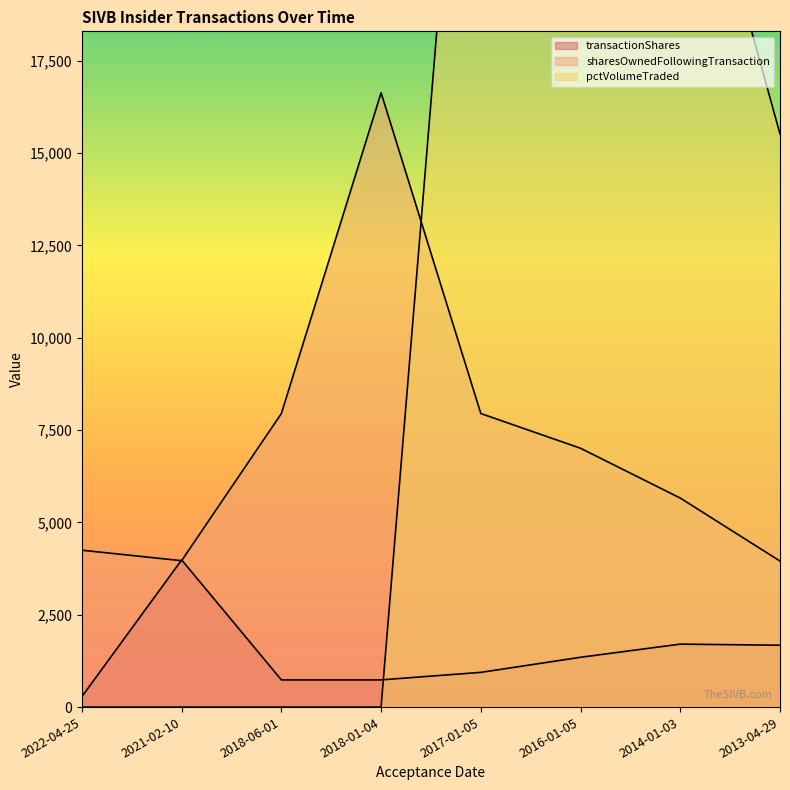

Reading right to left, extract all data points from this chart.

transactionShares: 2013-04-29=1675	2014-01-03=1705	2016-01-05=1349	2017-01-05=940	2018-01-04=737	2018-06-01=737	2021-02-10=3985	2022-04-25=284
sharesOwnedFollowingTransaction: 2013-04-29=3955	2014-01-03=5660	2016-01-05=7009	2017-01-05=7949	2018-01-04=16635	2018-06-01=7949	2021-02-10=3964	2022-04-25=4248
pctVolumeTraded: 2013-04-29=15520	2014-01-03=25284	2016-01-05=32767	2017-01-05=32767	2018-01-04=0	2018-06-01=0	2021-02-10=0	2022-04-25=0